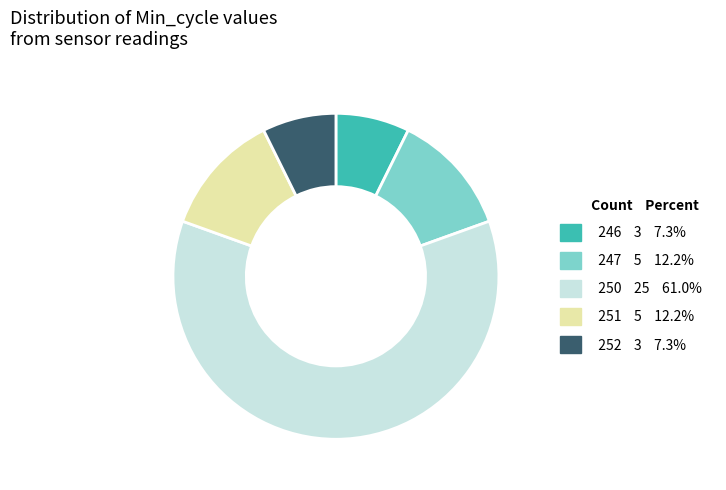

Is the sum of 250 25 61.0% and 247 5 12.2% greater than half?

Yes